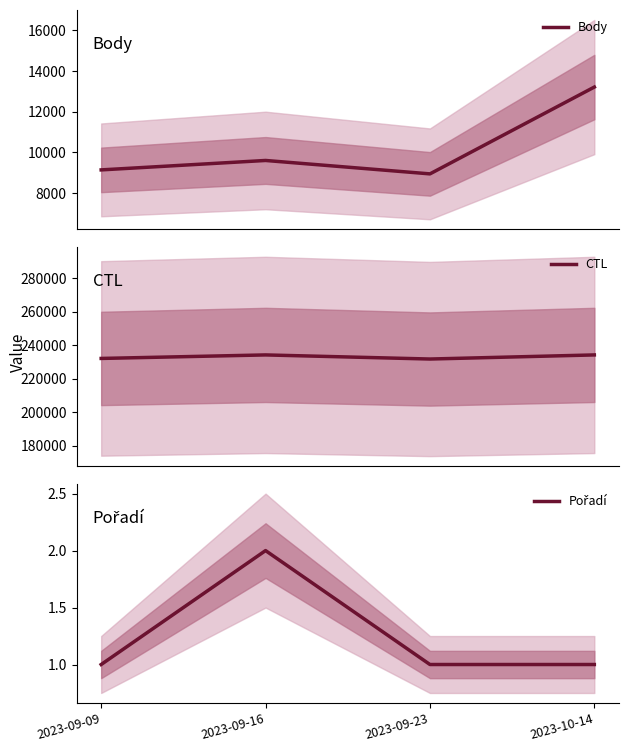

What position from the left is 2023-09-23?

3